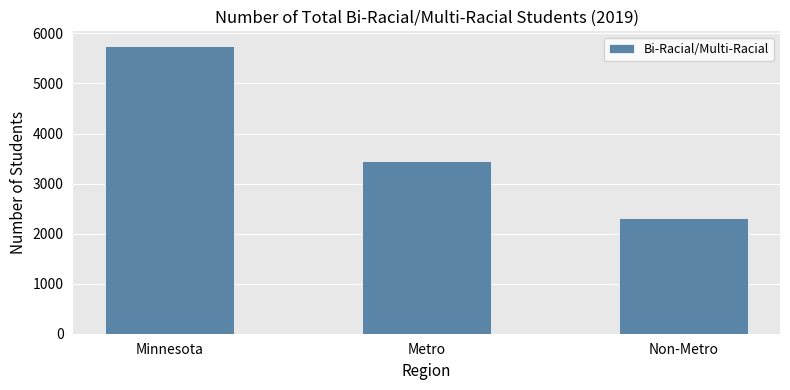

Is it true that the value at Metro is 3444?

True